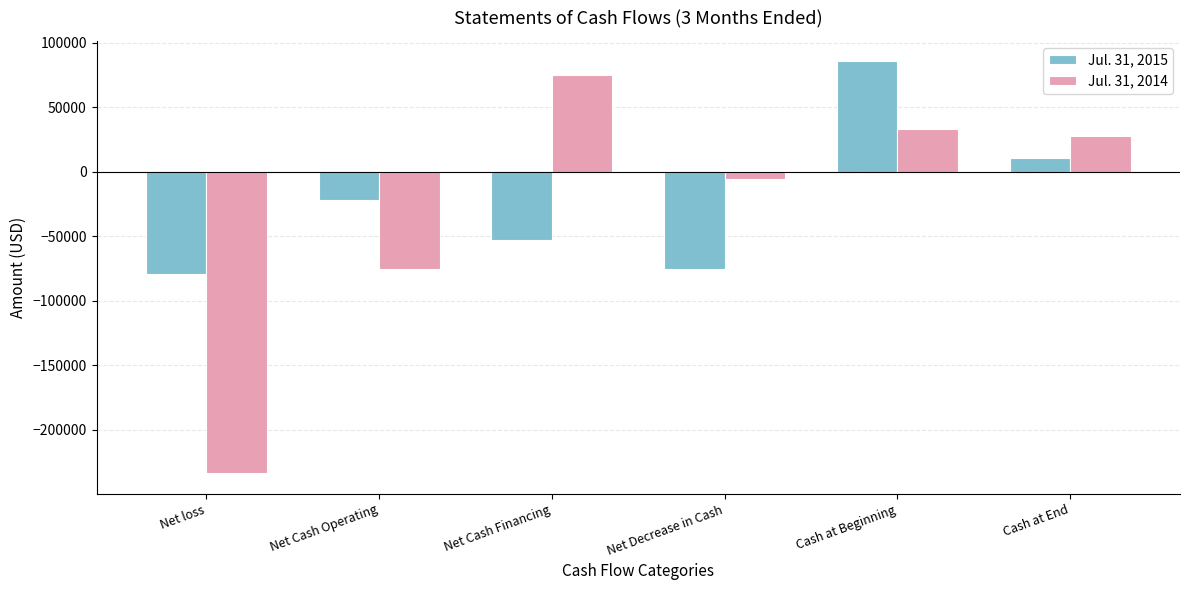

The value of Jul. 31, 2015 at Net Cash Operating is -22118. True or false?

True